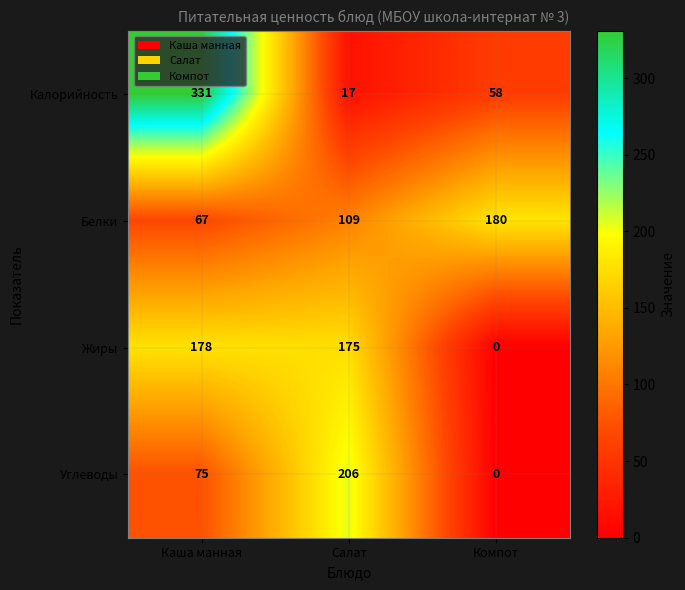

At which category is the sum across all series the highest?

Каша манная